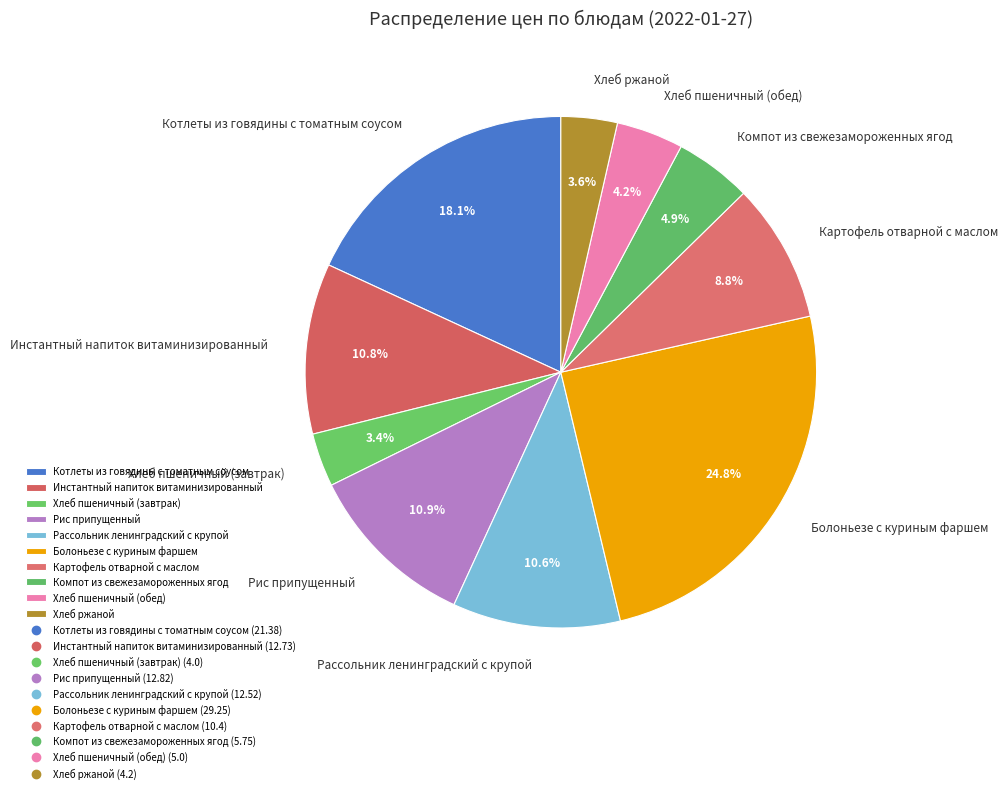

Is there any slice that represents more than half of the pie?

No